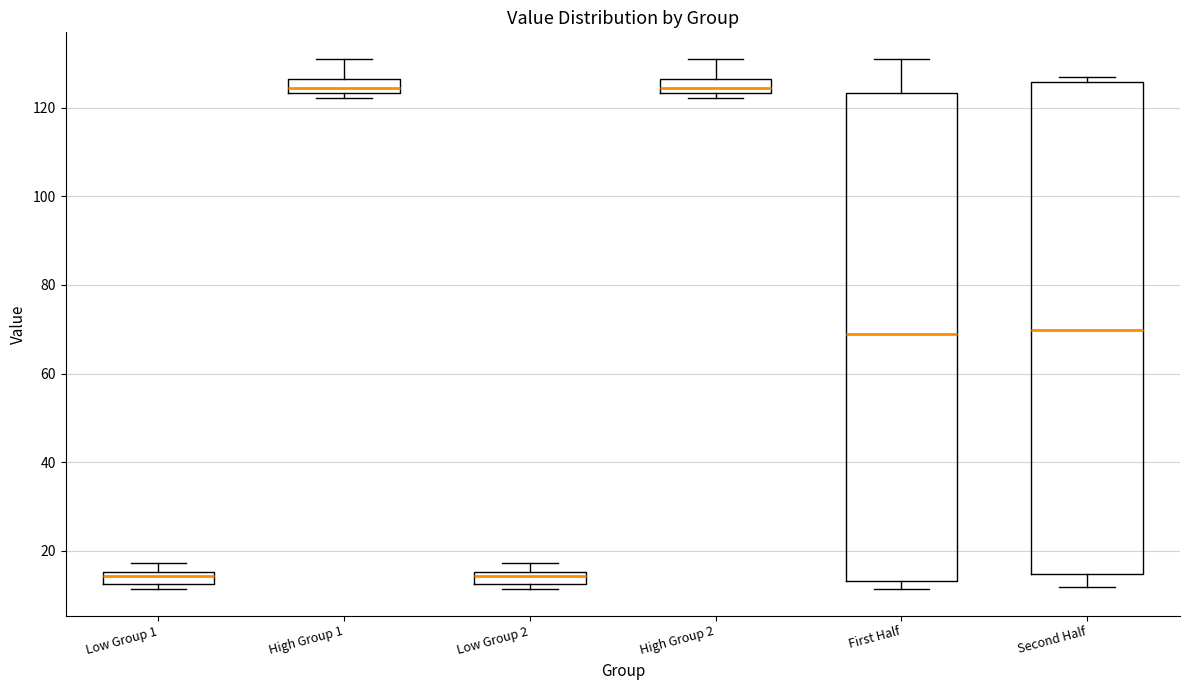

Where does the upper whisker of the box for High Group 1 end on the y-axis? The values are not printed on the chart, so give them approximately, as read against the axis.

132